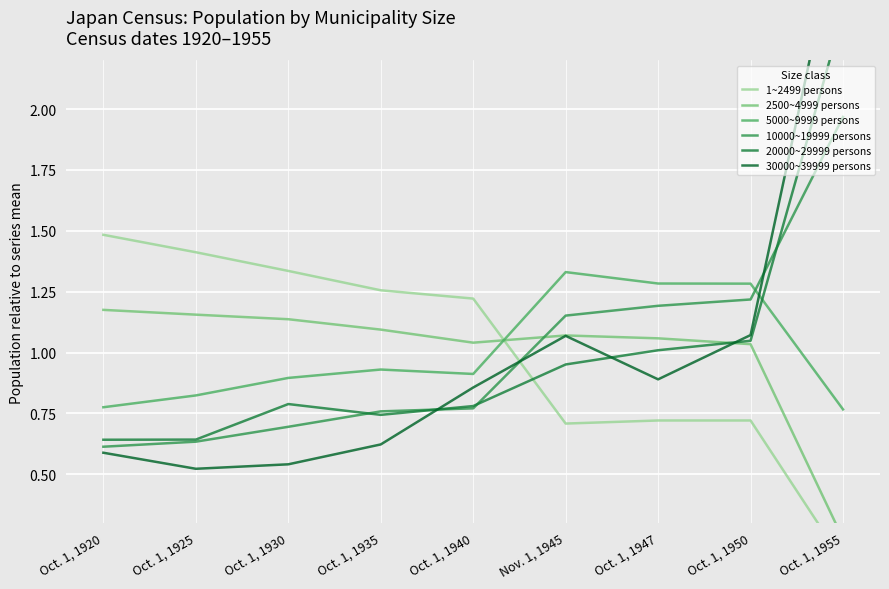

Which has a higher value, Oct. 1, 1950 or Oct. 1, 1925?

Oct. 1, 1925